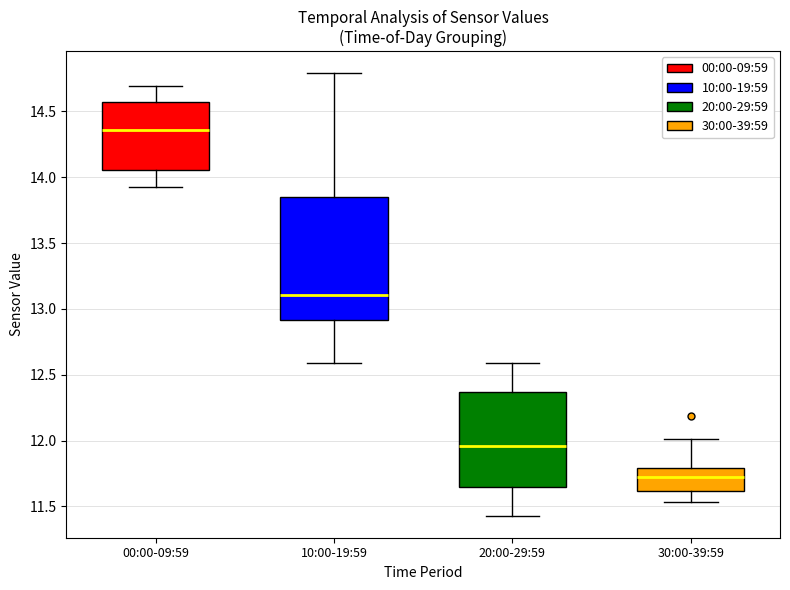

Reading left to right, read every box against the y-axis: the position of its median line, the range the box covers, and the ends of its whiskers. The values are not printed on the chart, so give them approximately, as read against the axis.

00:00-09:59: median 14.35, box 14.05 to 14.55, whiskers 13.95 to 14.70
10:00-19:59: median 13.10, box 12.90 to 13.85, whiskers 12.60 to 14.80
20:00-29:59: median 11.95, box 11.65 to 12.35, whiskers 11.45 to 12.60
30:00-39:59: median 11.70, box 11.60 to 11.80, whiskers 11.55 to 12.00